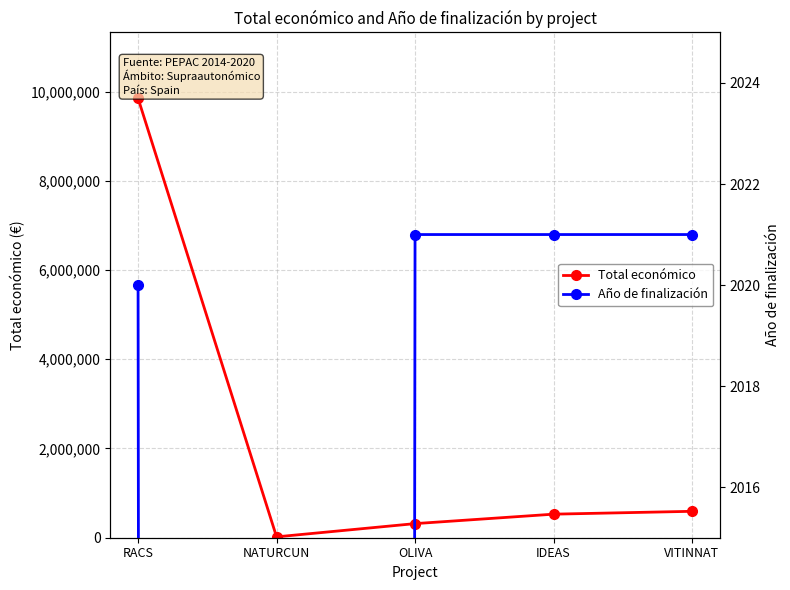

Which series has the largest total across all categories?

Total económico